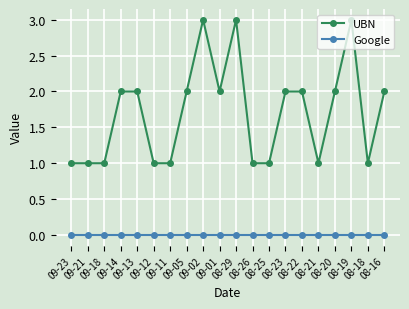

Which series has the largest total across all categories?

UBN